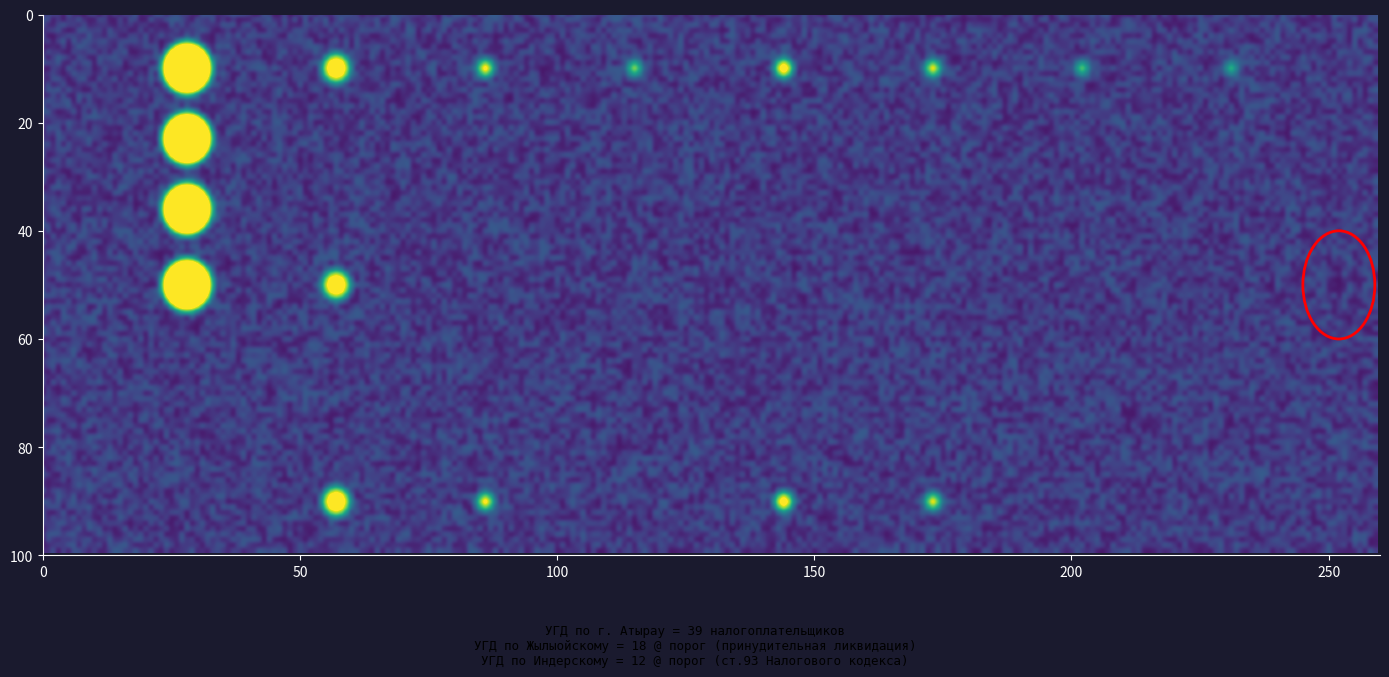

At how many categories does at least one series exceed 2?

20